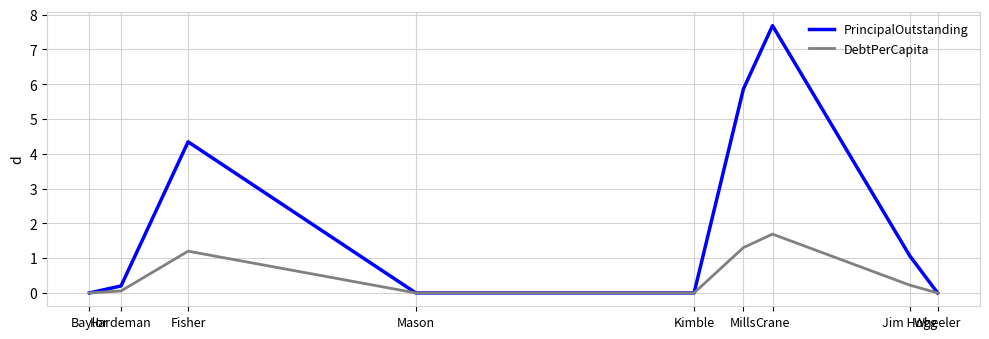

How many data points does each series have?

9